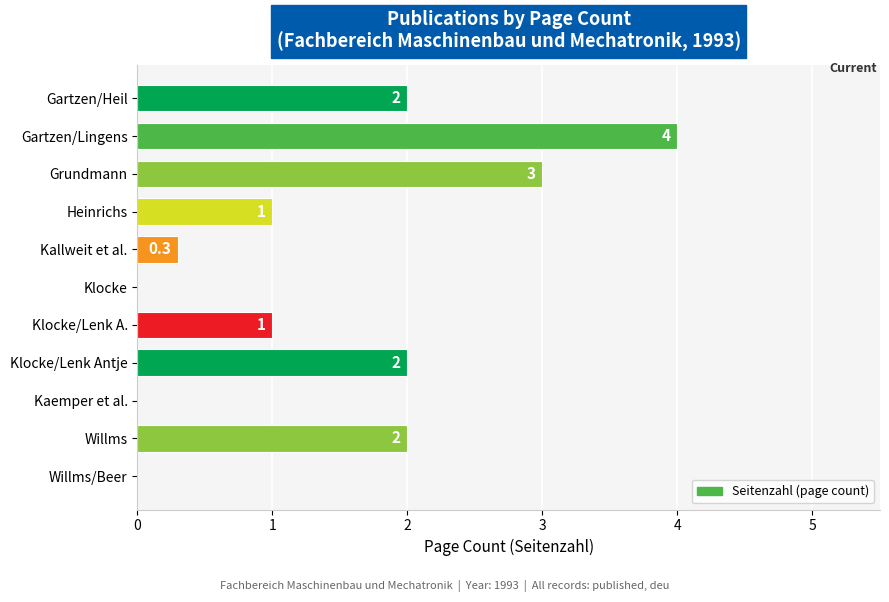

Read the value at Grundmann.

3.0